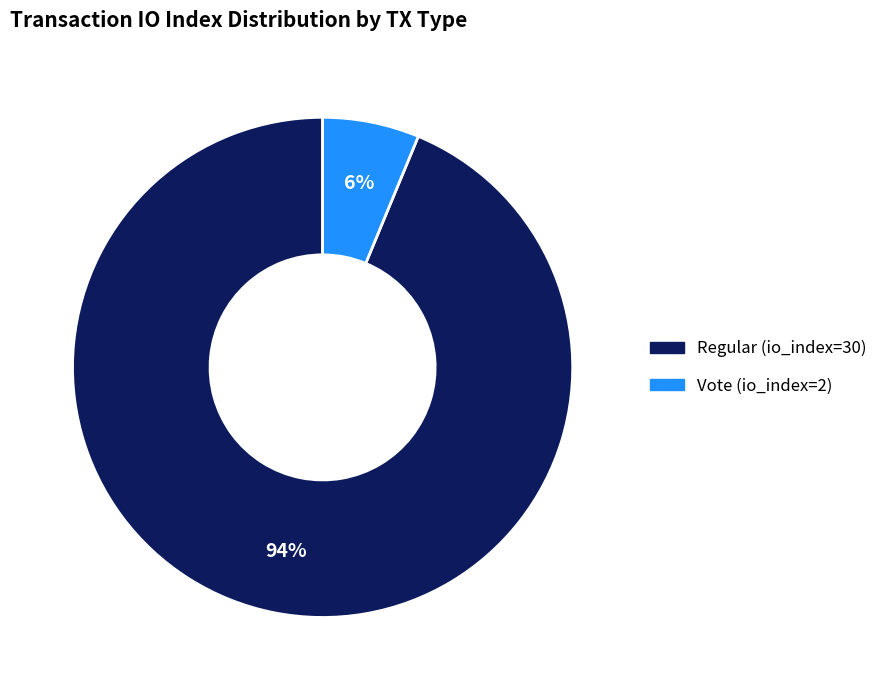

How many slices are in this pie chart?

2